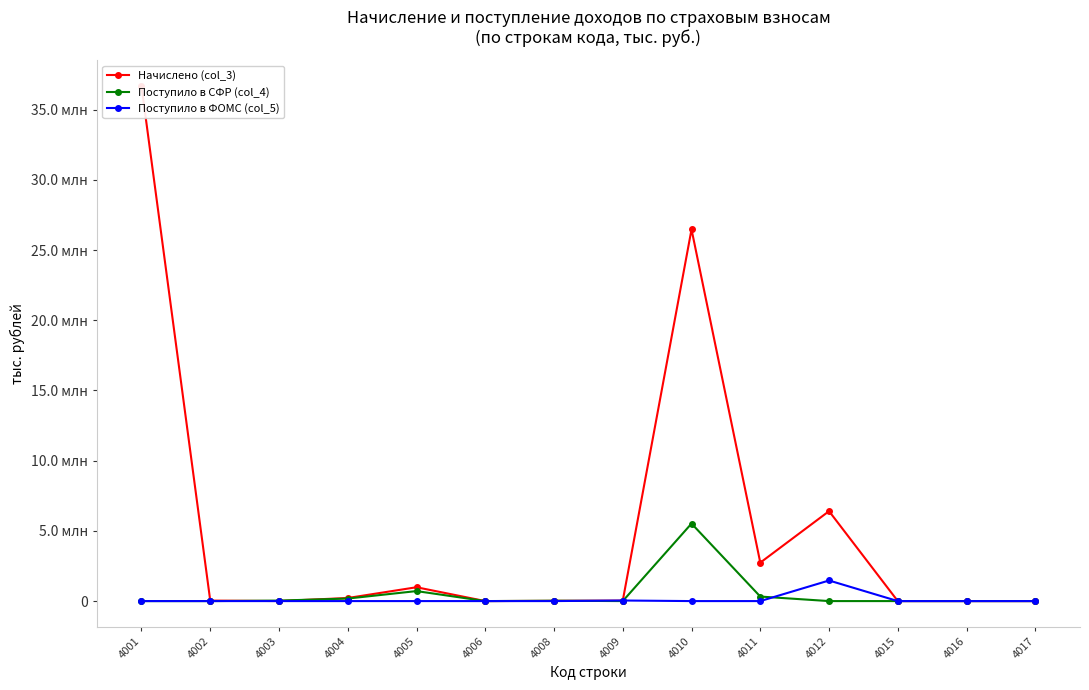

Reading left to right, what are all the values shown in this chart?

Начислено (col_3): 4001=36687401	4002=34701	4003=2347	4004=219635	4005=985569	4006=4	4008=17477	4009=31623	4010=26469965	4011=2737853	4012=6403590	4015=304	4016=42	4017=57
Поступило в СФР (col_4): 4001=0	4002=0	4003=35190	4004=180096	4005=712150	4006=143	4008=25919	4009=0	4010=5520507	4011=322034	4012=0	4015=72	4016=-124	4017=0
Поступило в ФОМС (col_5): 4001=0	4002=0	4003=0	4004=0	4005=0	4006=0	4008=0	4009=40945	4010=0	4011=0	4012=1466544	4015=0	4016=0	4017=-100